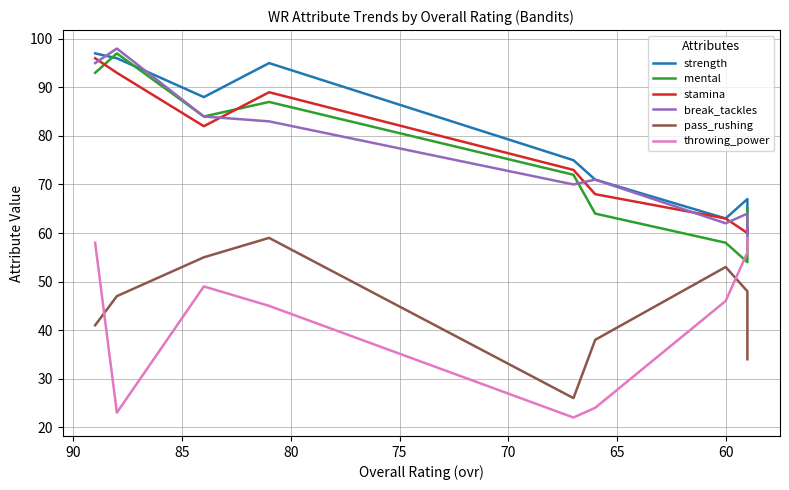

What is the spread (max minus min) of values at 75?

53